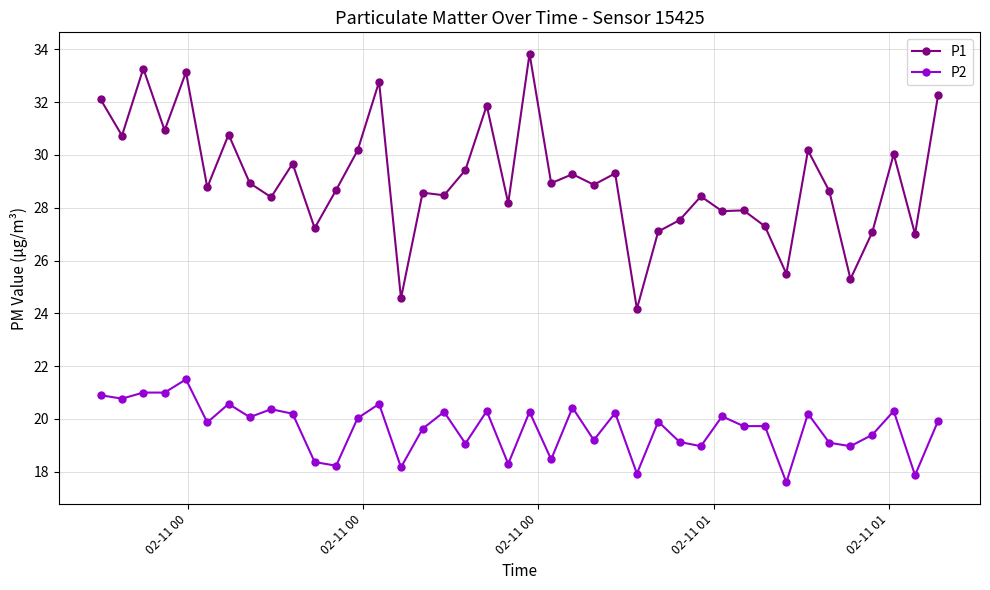

True or false: P1 and P2 cross at least once.

False